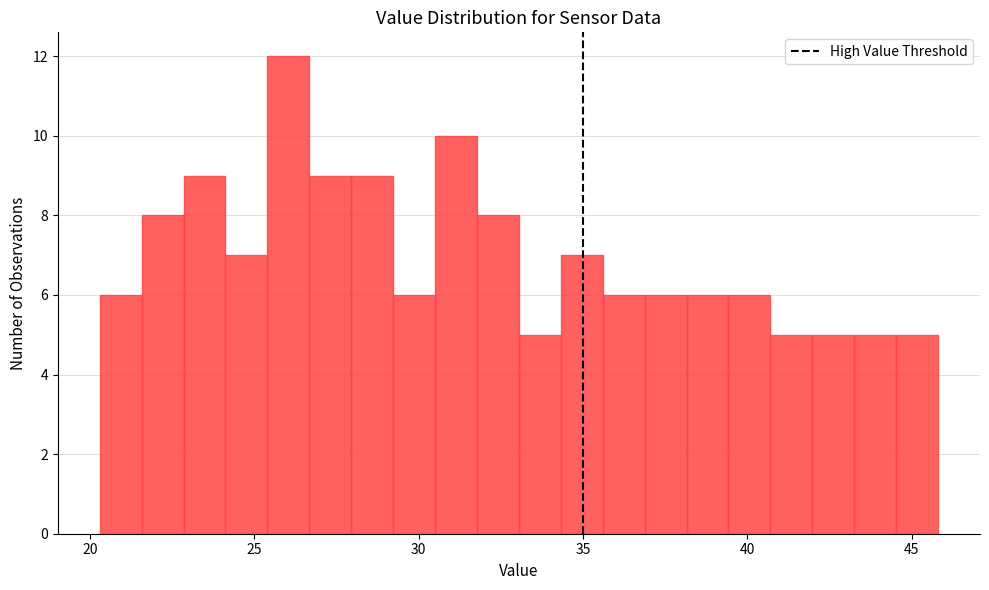

Read against the x-axis, roughly where is the centre of the tallest bar?

26.0